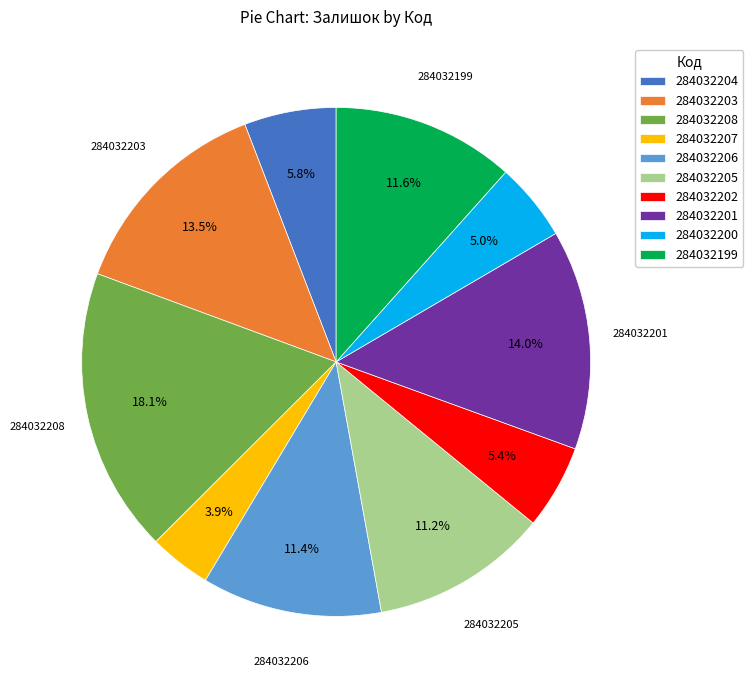

To the nearest percent, what is the difference between the largest and smallest slice percentages?

14%